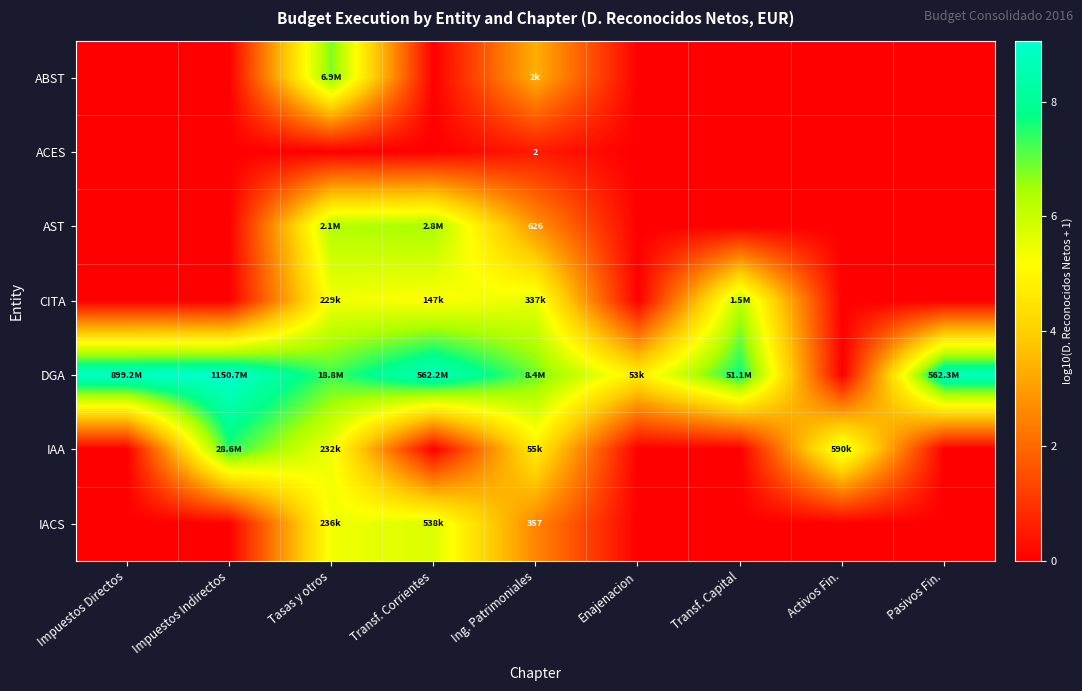

What is the difference between the CITA values at Enajenacion and Transf. Corrientes?

5.2